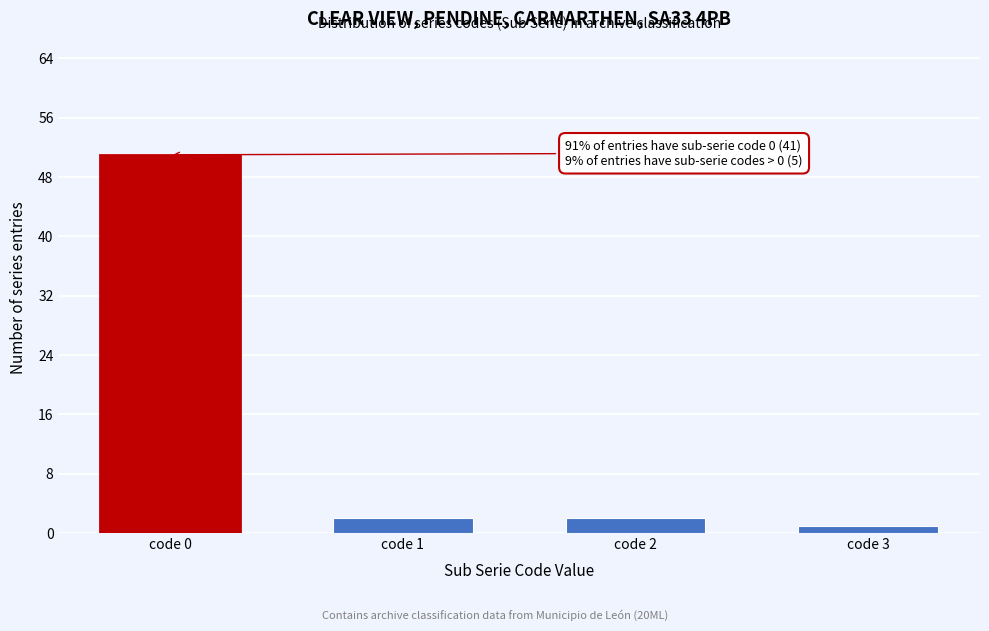

Reading left to right, what are all the values shown in this chart?

code 0=51	code 1=2	code 2=2	code 3=1